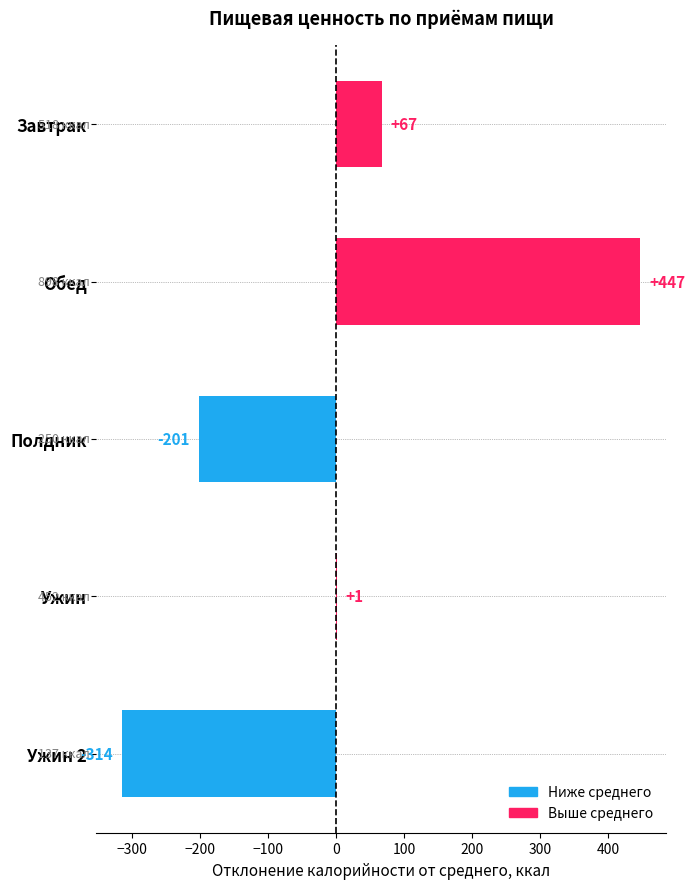

Between Ужин and Обед, which is larger?

Обед